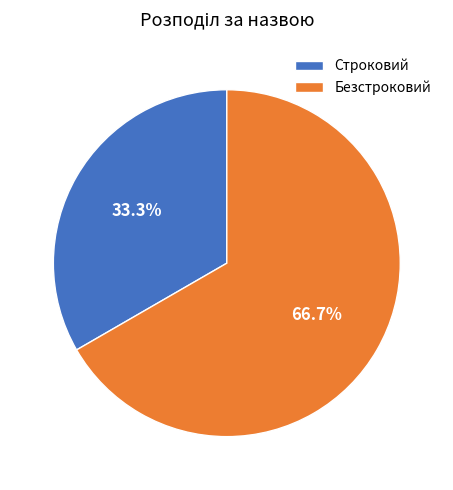

How much of the chart is everything except Безстроковий?

33.3%